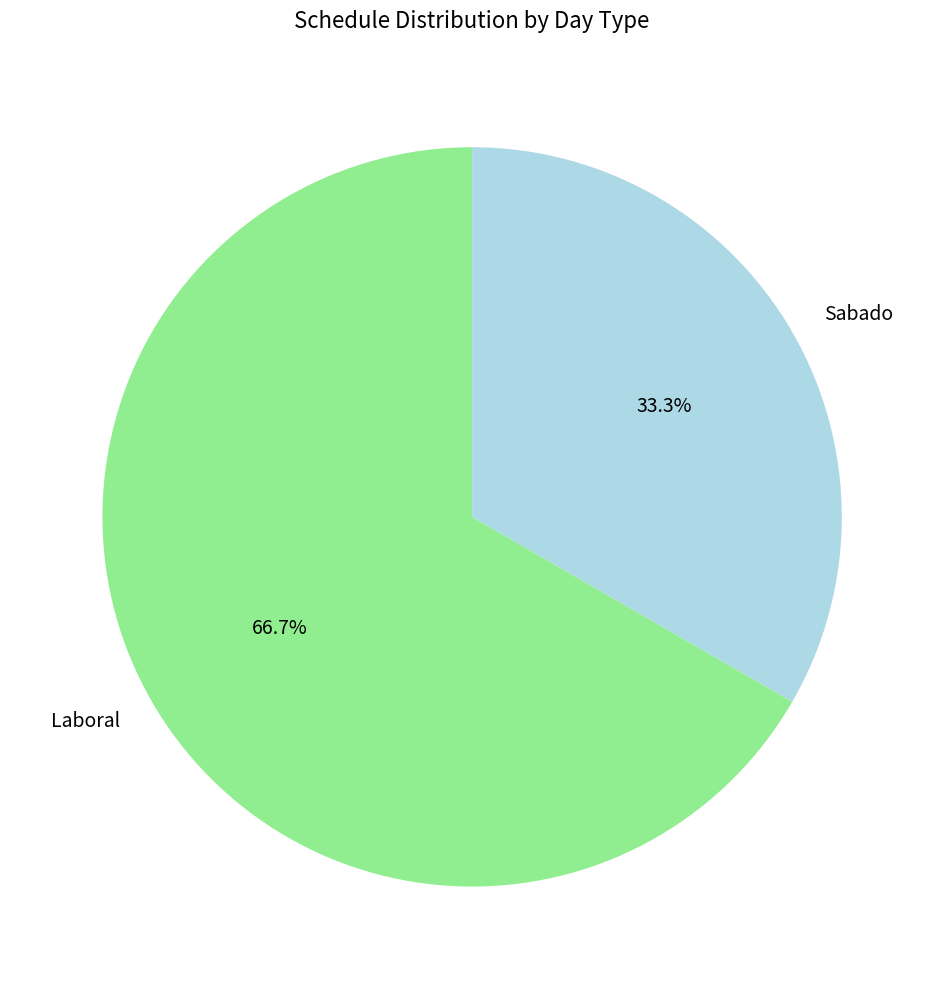

To the nearest percent, what is the difference between the largest and smallest slice percentages?

33%